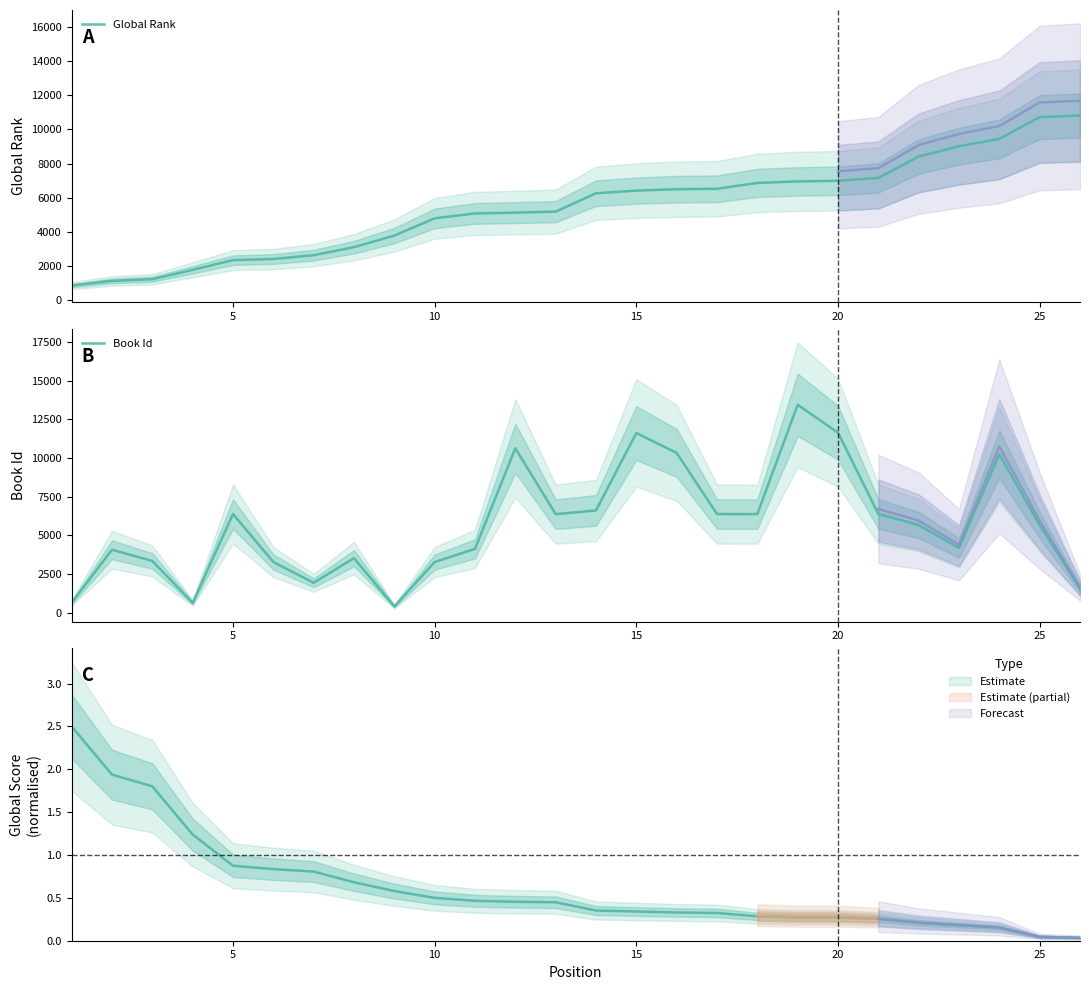

How many intersections are there between Global Rank and Book Id?

12